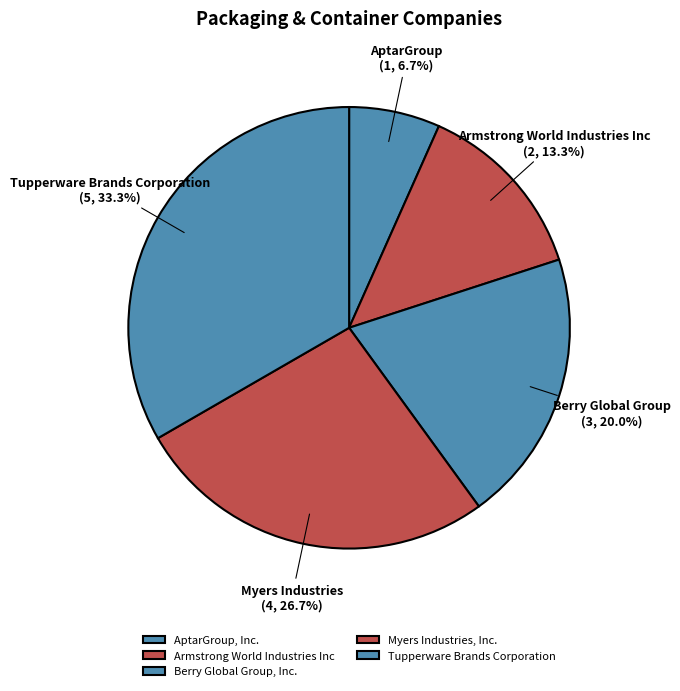

What portion of the pie excludes Tupperware Brands Corporation?

66.7%